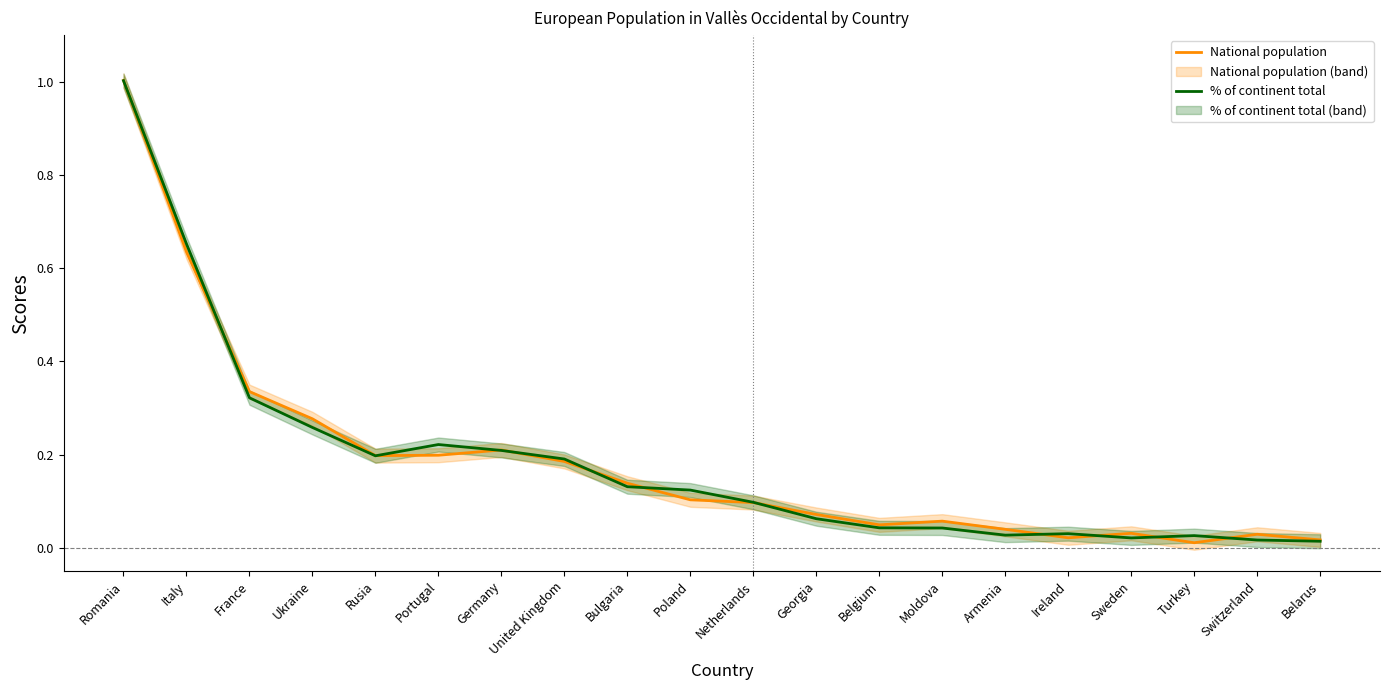

What is the value of the National population point at the 1st from the left?

1.0